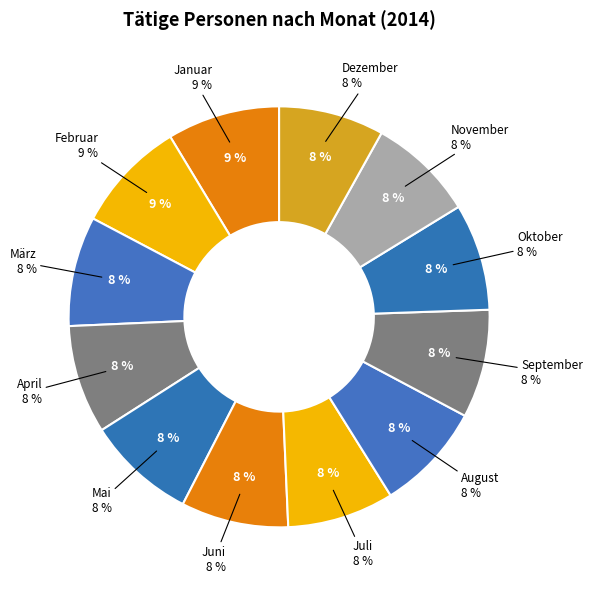

To the nearest percent, what portion does Juli represent?

8%